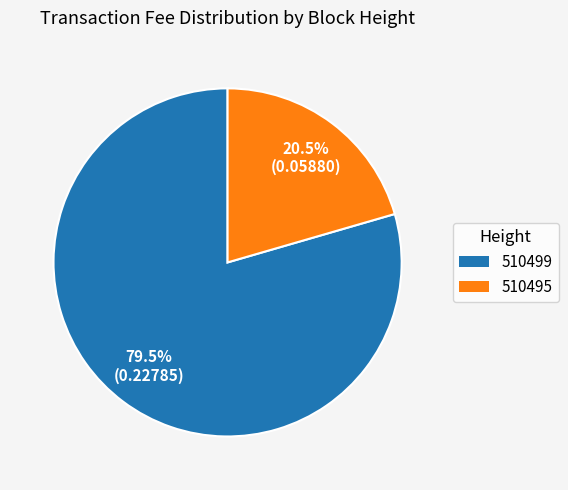

Rank the categories by value from highest to lowest.

510499, 510495